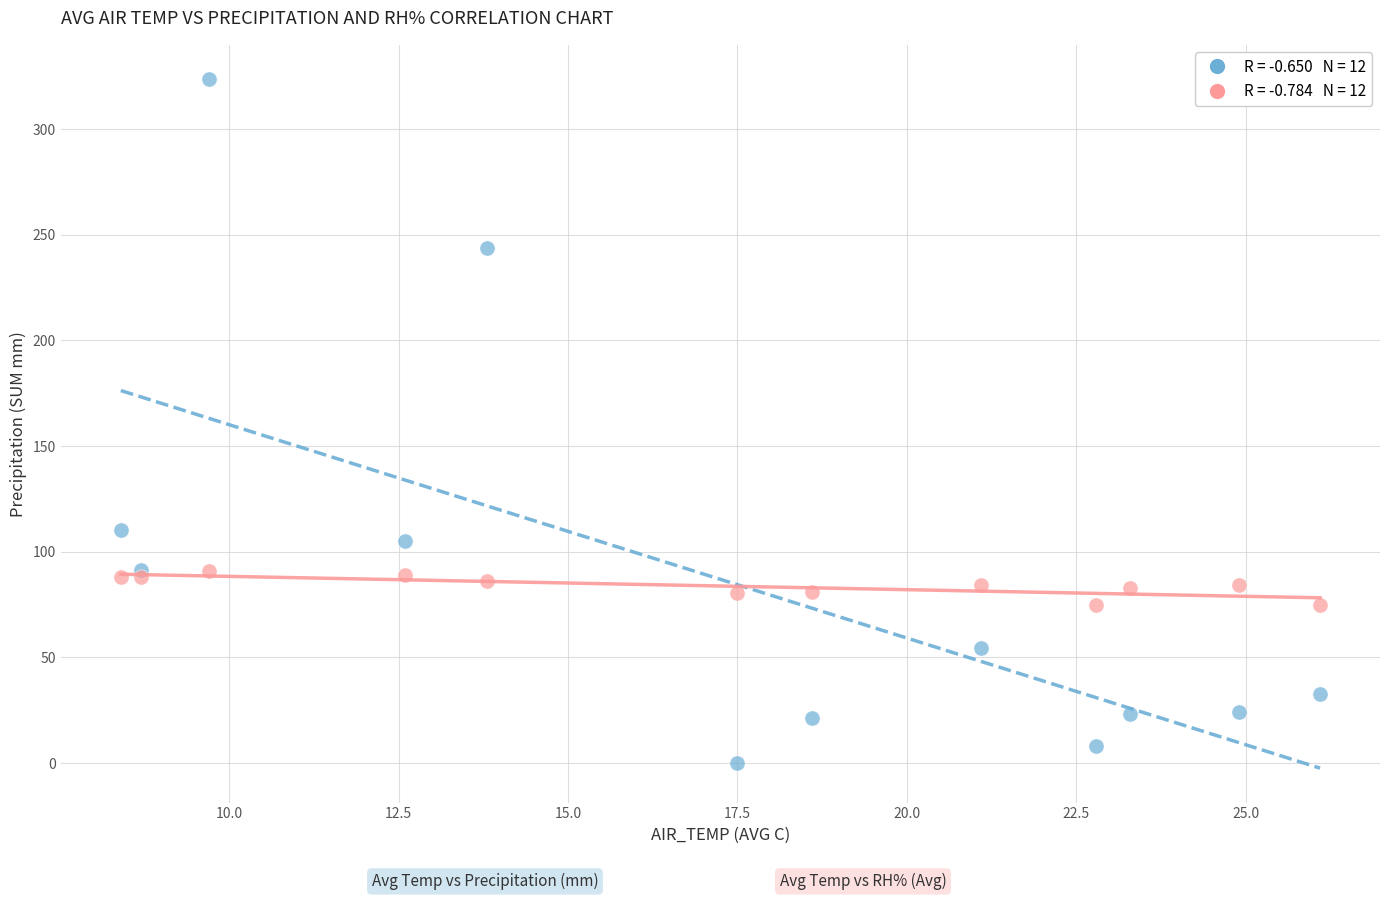

Across all series, what Y value is closest to 161?

110.4